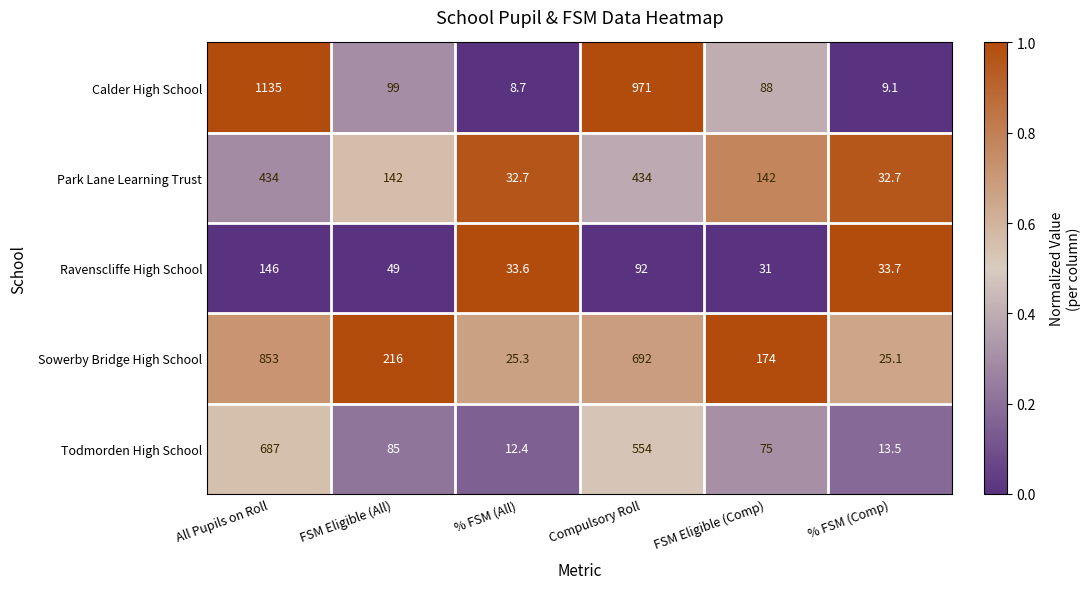

Rank the series by their maximum value, from lowest to highest.

Ravenscliffe High School, Park Lane Learning Trust, Todmorden High School, Sowerby Bridge High School, Calder High School